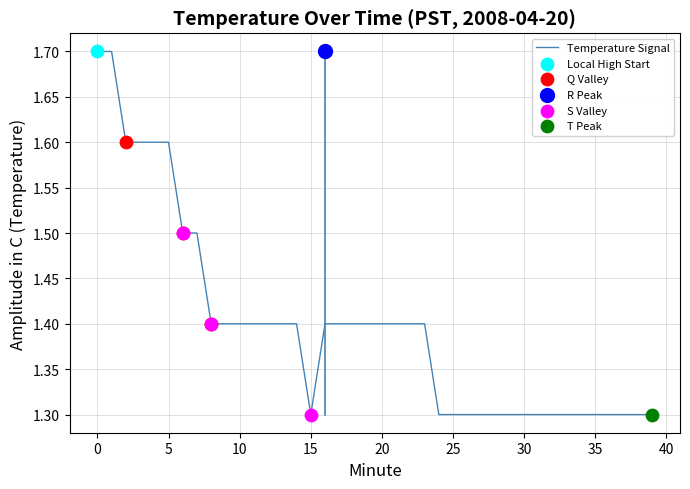

What is the change in value from 1 to 30?

-0.4